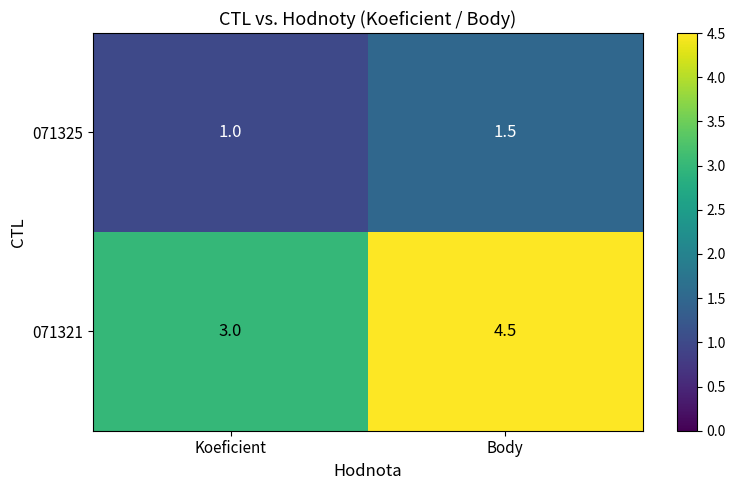

Rank the series by their average value, from lowest to highest.

071325, 071321